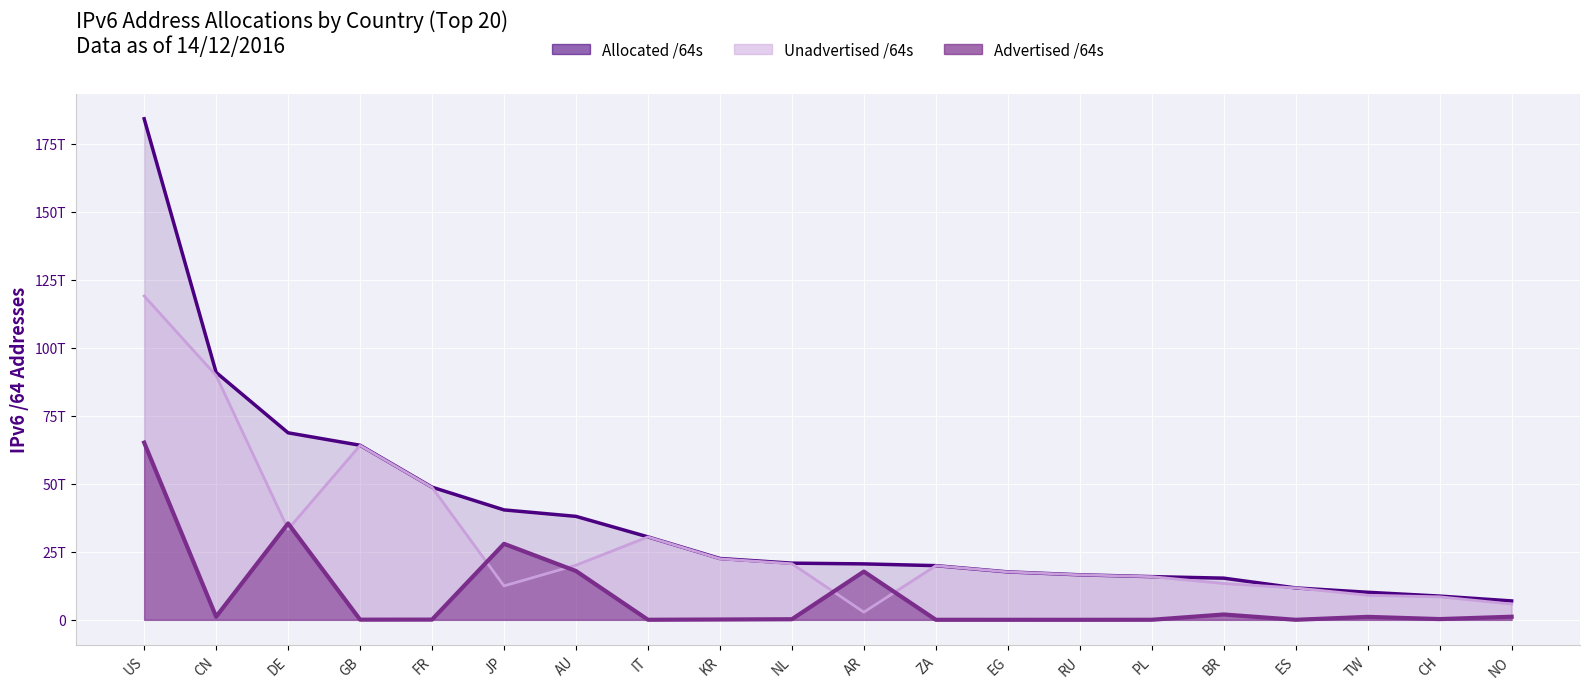

What is the label of the 14th point from the left?

RU